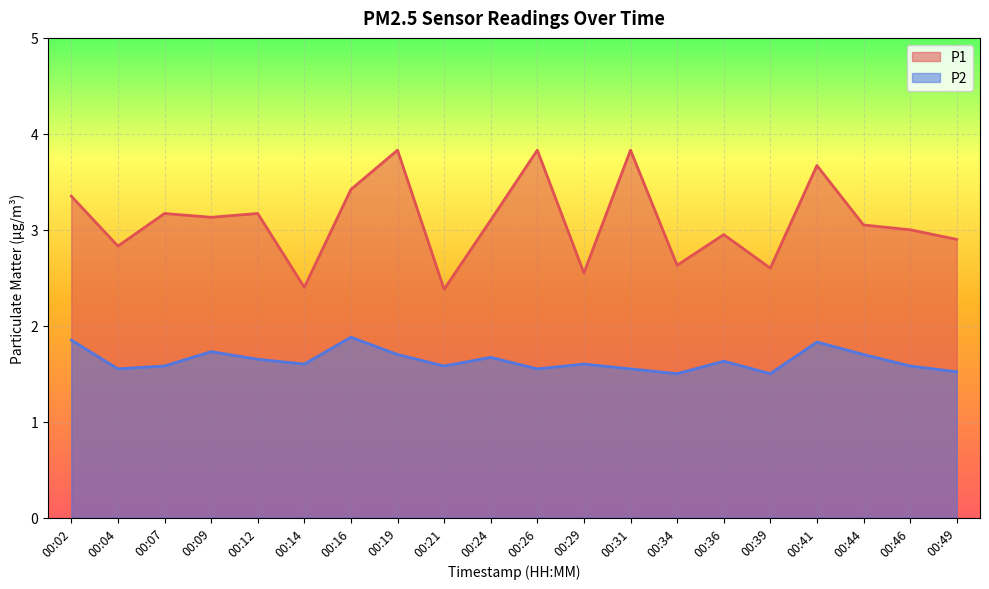

What is the average value of the P2 series?

1.6